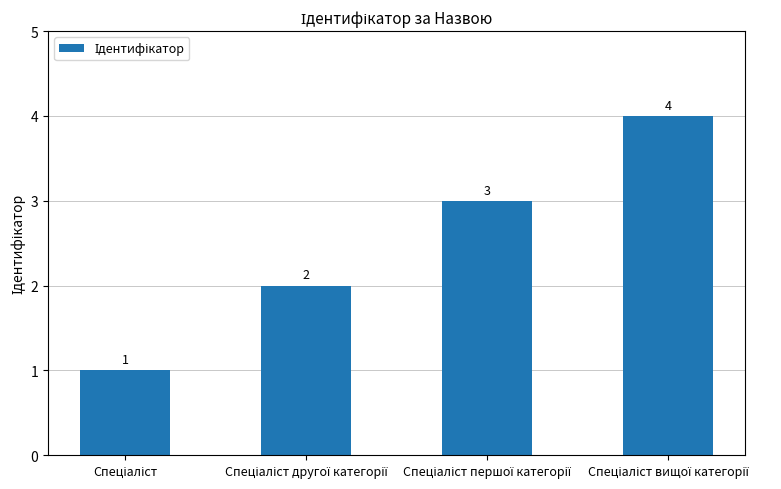

How many values are between 2 and 4?

3